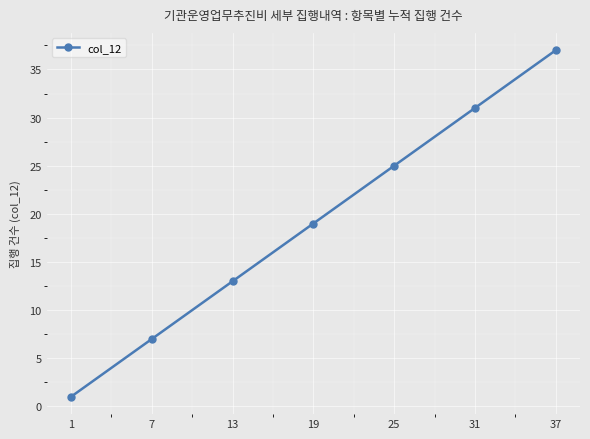

List the labels in order of value, smallest first.

1, 7, 13, 19, 25, 31, 37